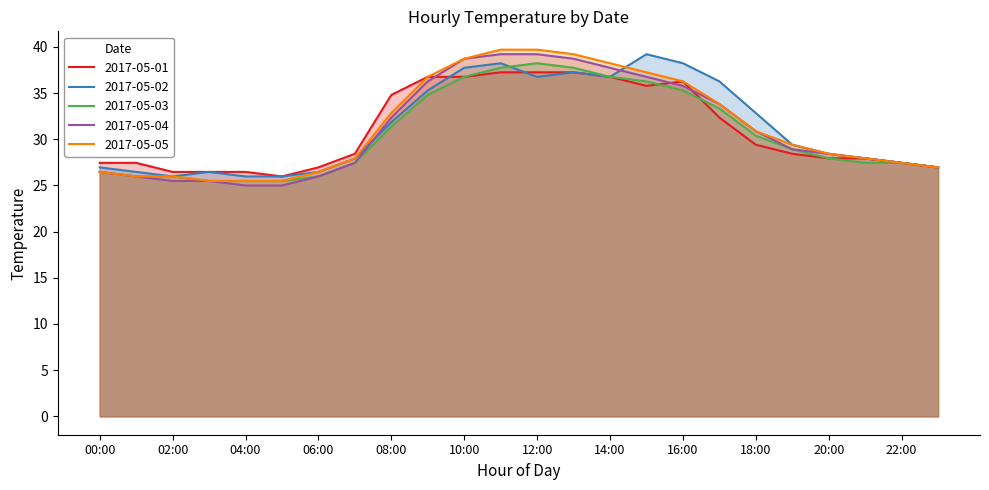

What is the difference between the second highest and minimum values in the 2017-05-01 series?

11.3